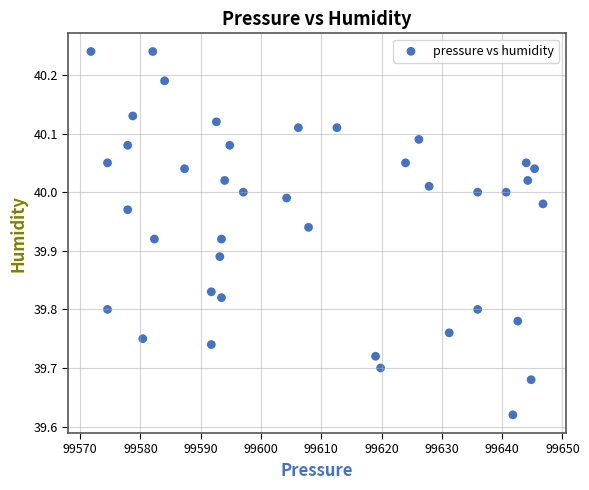

What is the range of Y values (max minus min)?

0.6